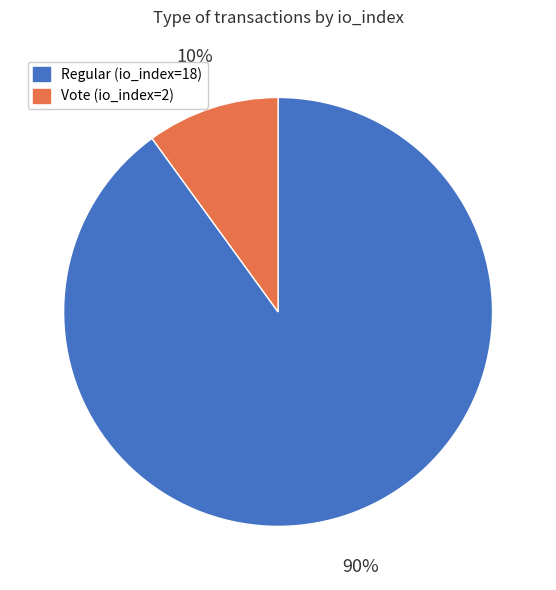

Count the number of slices in the pie.

2